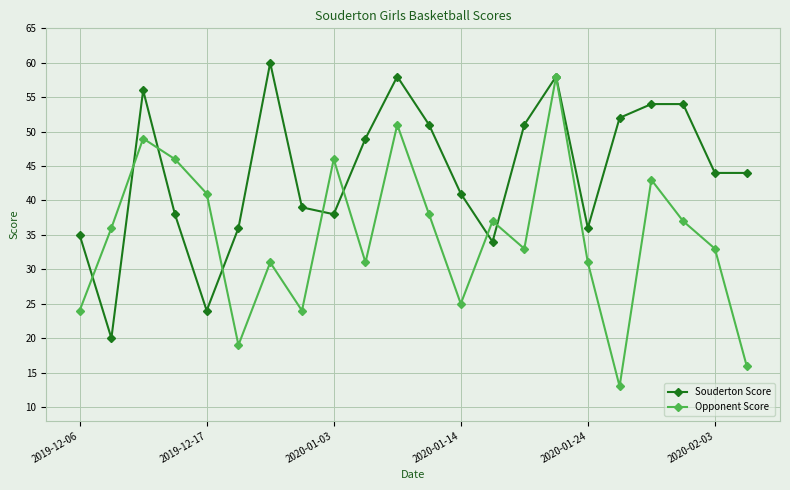

Which series has the largest total across all categories?

Souderton Score